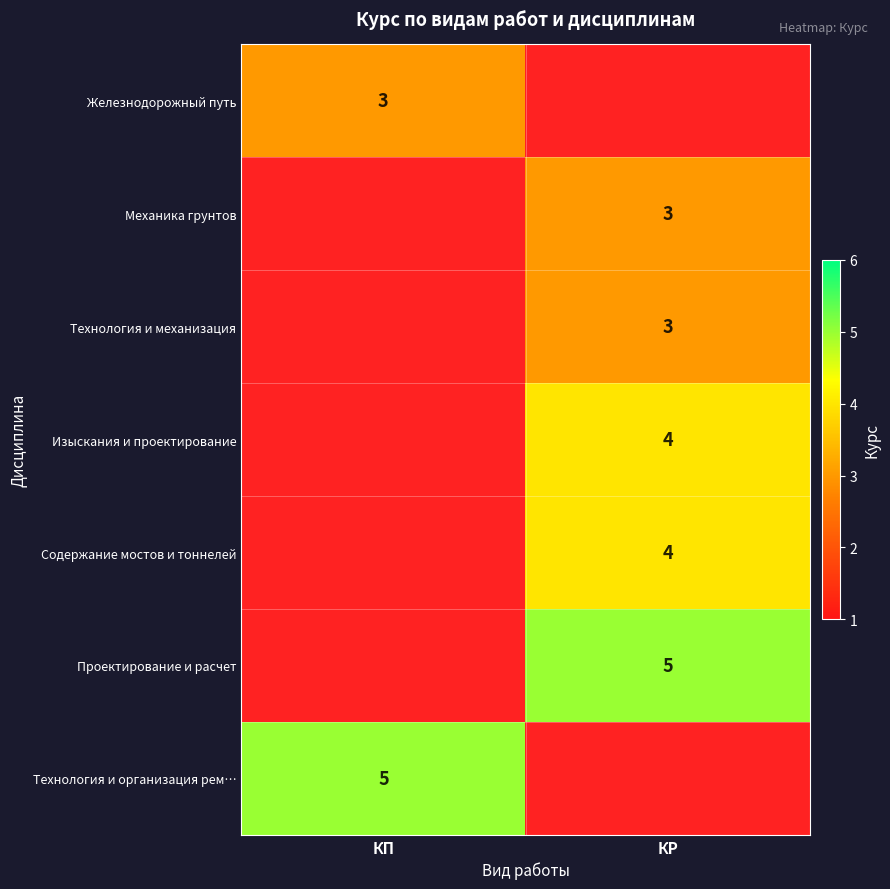

Is it true that Проектирование и расчет equals 8 at КР?

False